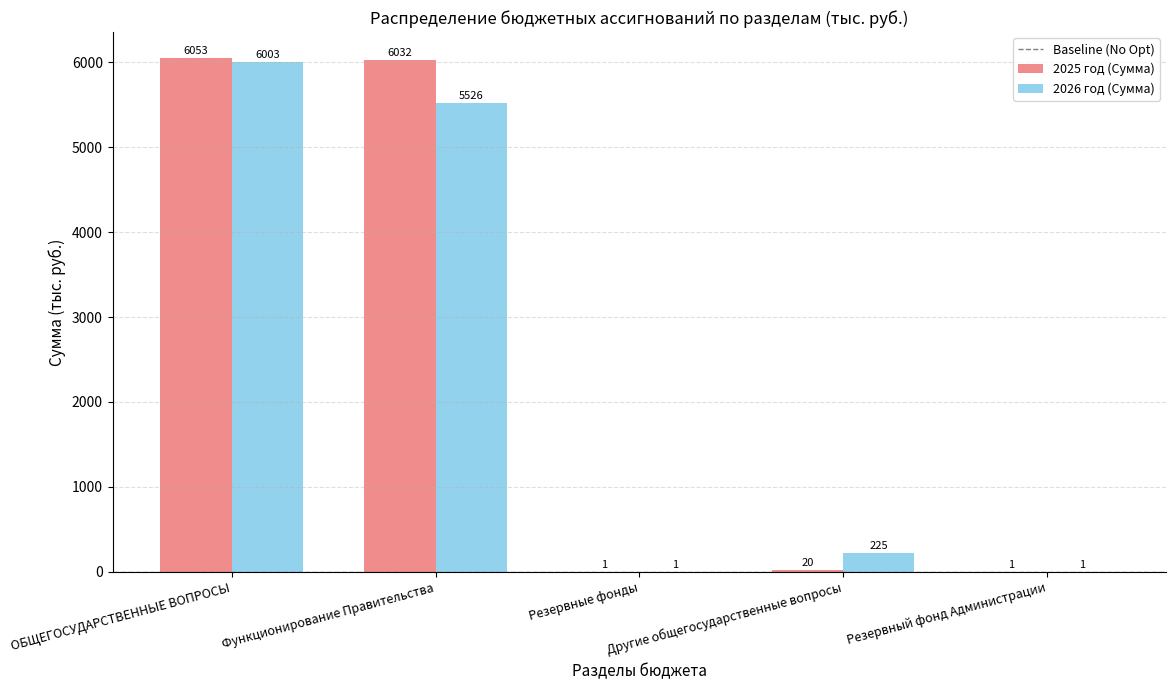

What is the greatest value displayed?

6053.3